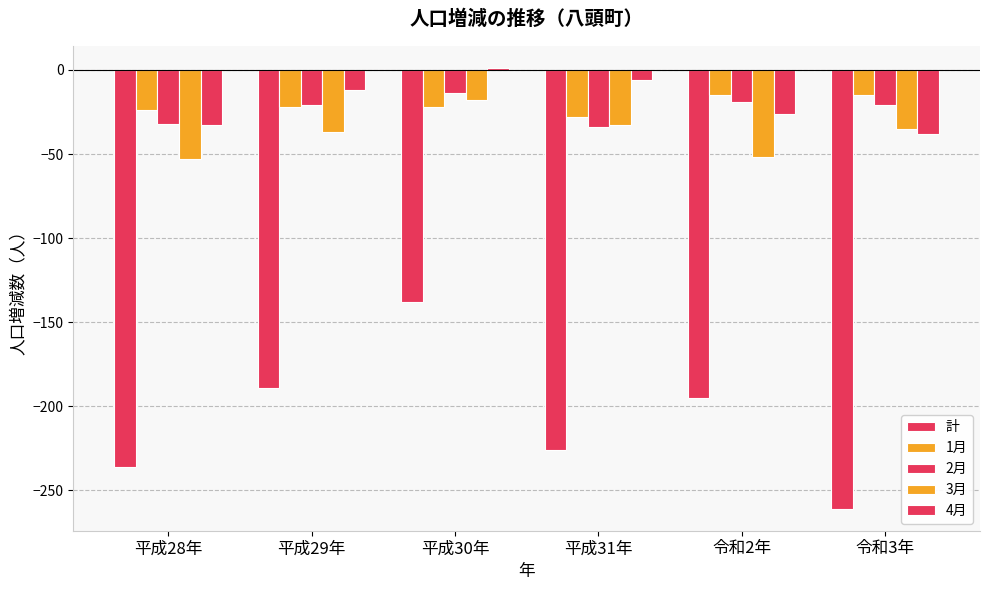

Does the chart contain any negative values?

Yes